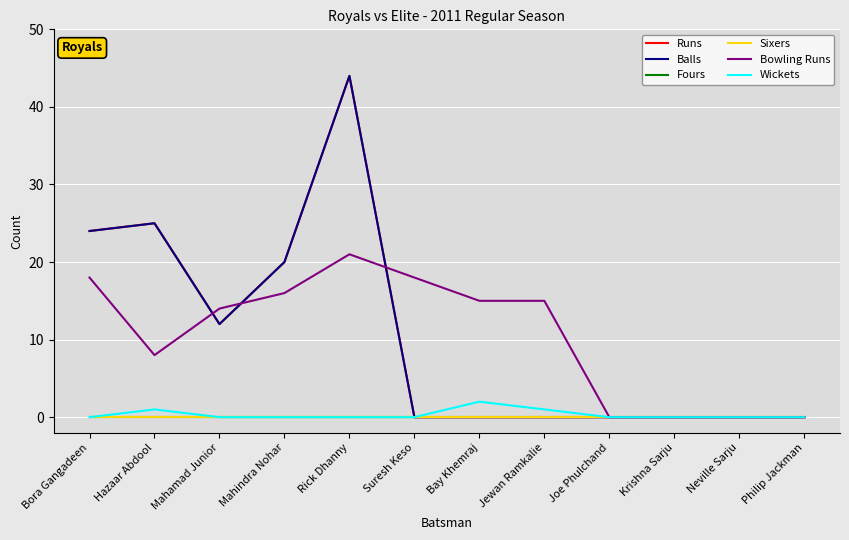

Is the value of Wickets at Mahindra Nohar greater than the value of Balls at Neville Sarju?

No